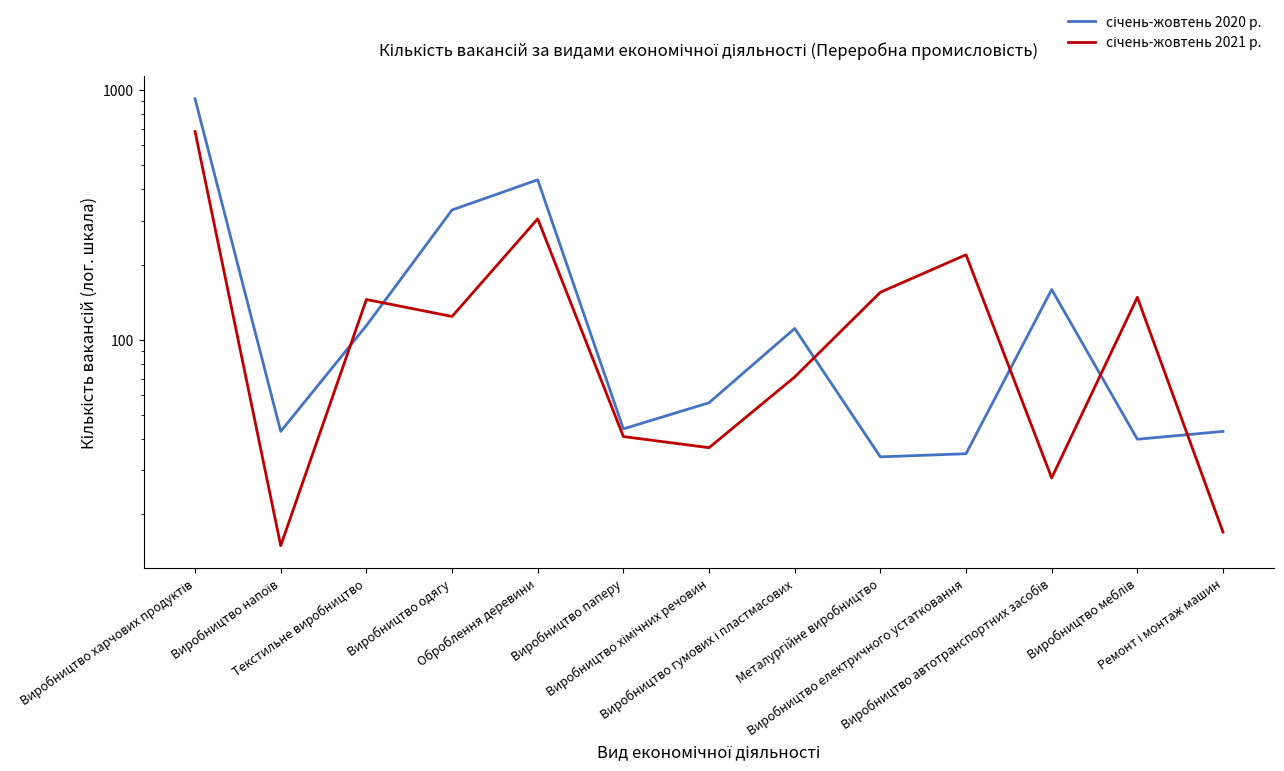

What is the sum of the січень-жовтень 2021 р. values at Оброблення деревини and Виробництво напоїв?

320